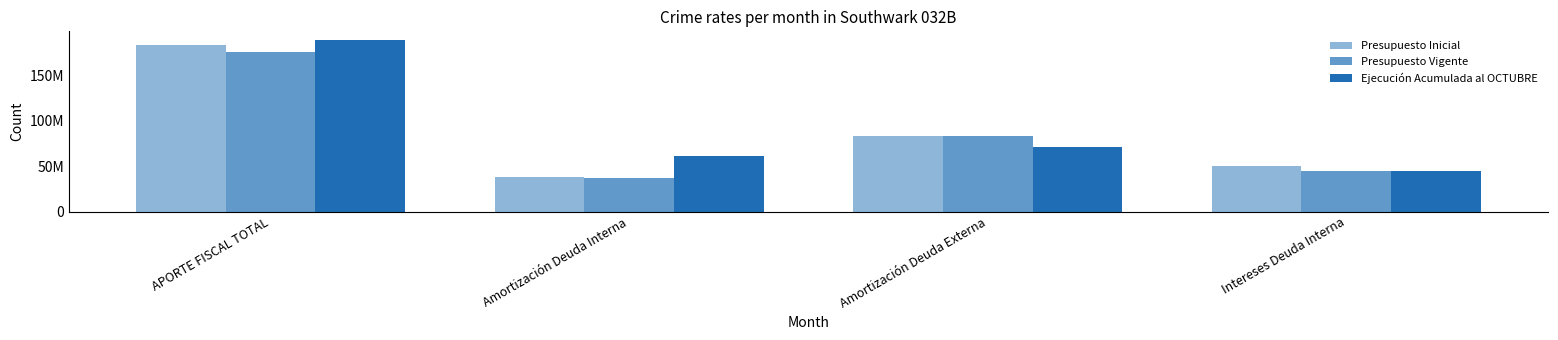

Which series has the widest spread of values?

Presupuesto Inicial